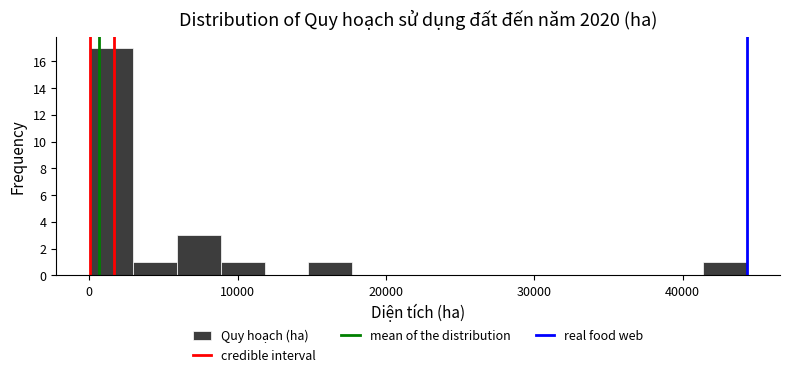

Around what value on the x-axis is the tallest bar? Give the approximate position of its centre, as read against the axis.

1000